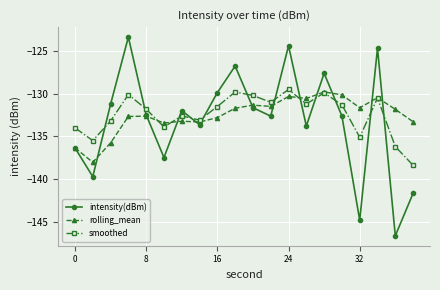

List the series in order of their peak value, highest first.

intensity(dBm), smoothed, rolling_mean